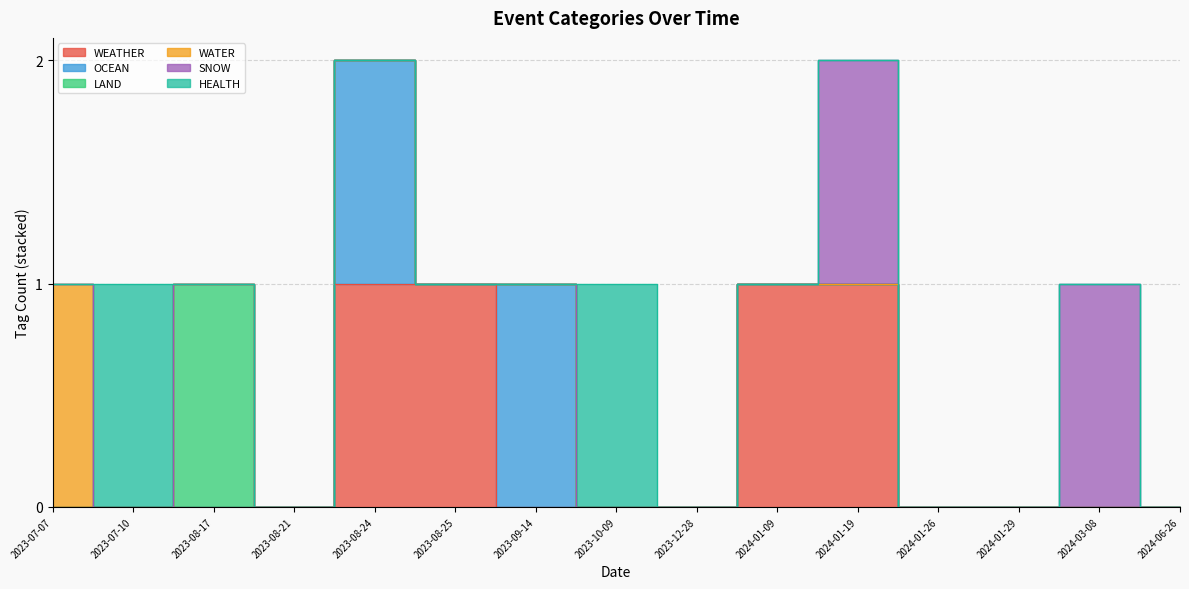

At how many categories does at least one series exceed 0?

10